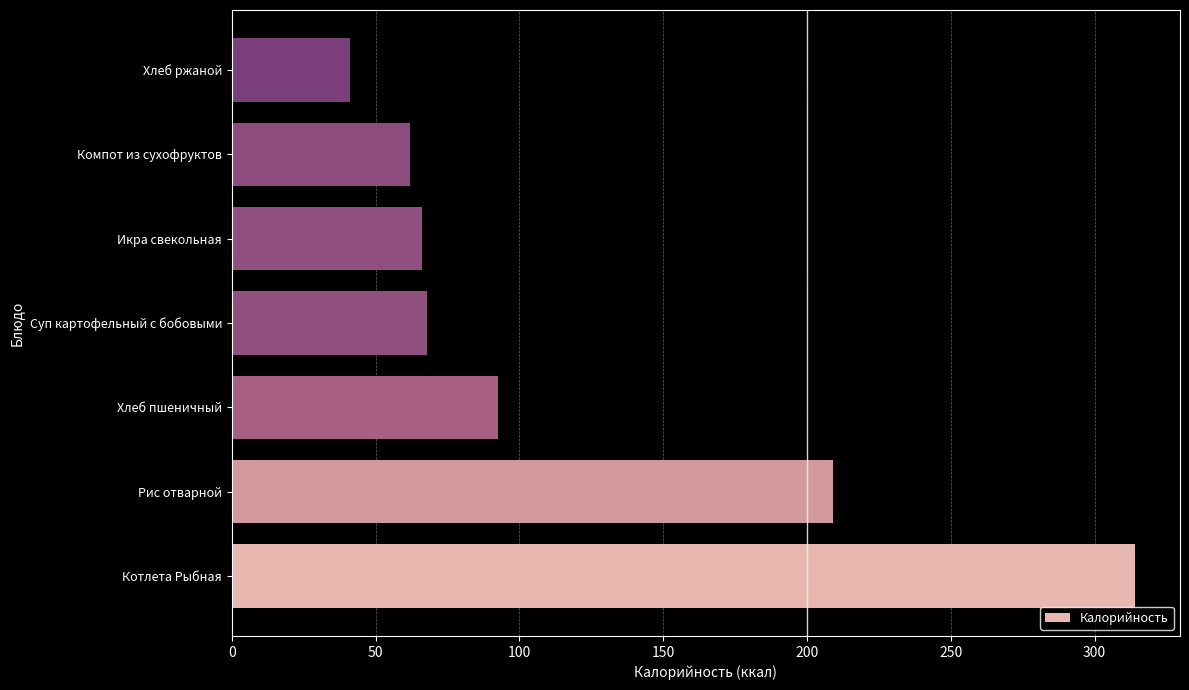

True or false: the data shows 29.3 at Компот из сухофруктов.

False